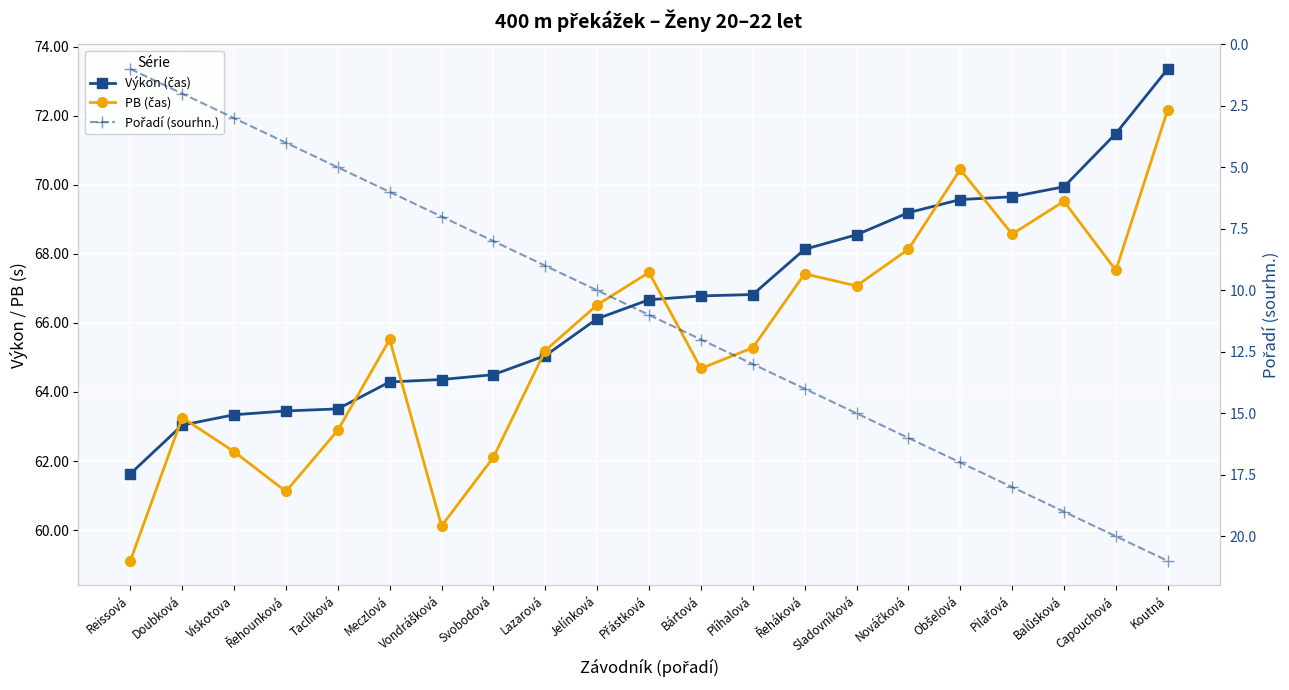

What is the sum of the Pořadí (sourhn.) values at Sladovníková and Nováčková?

31.0